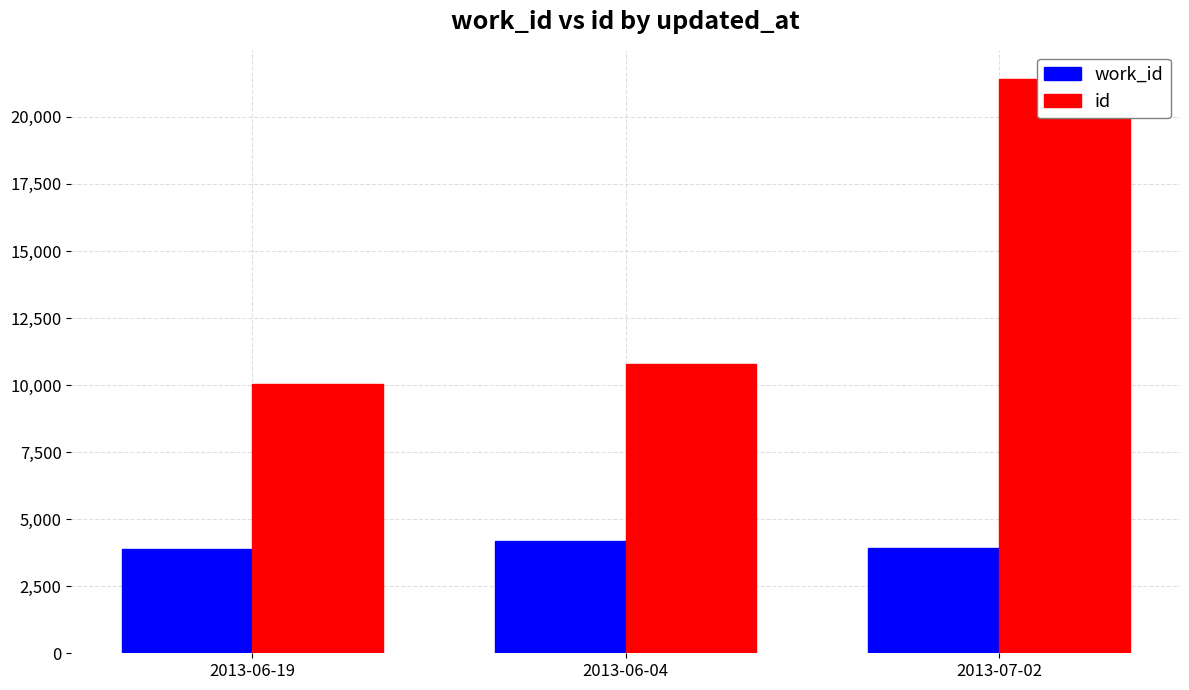

What is the label of the 1st bar from the left?

2013-06-19